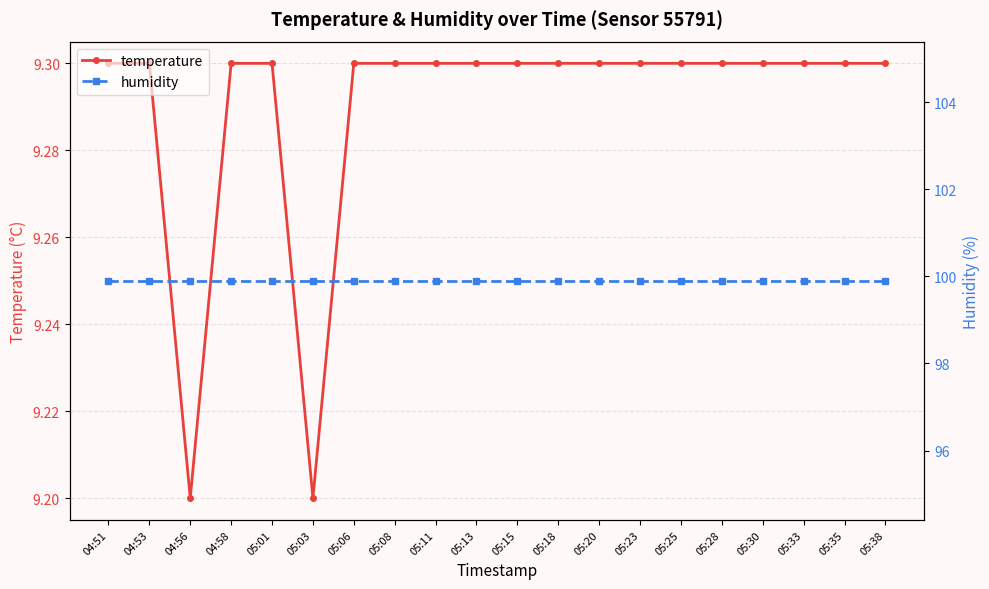

True or false: humidity and temperature cross at least once.

False